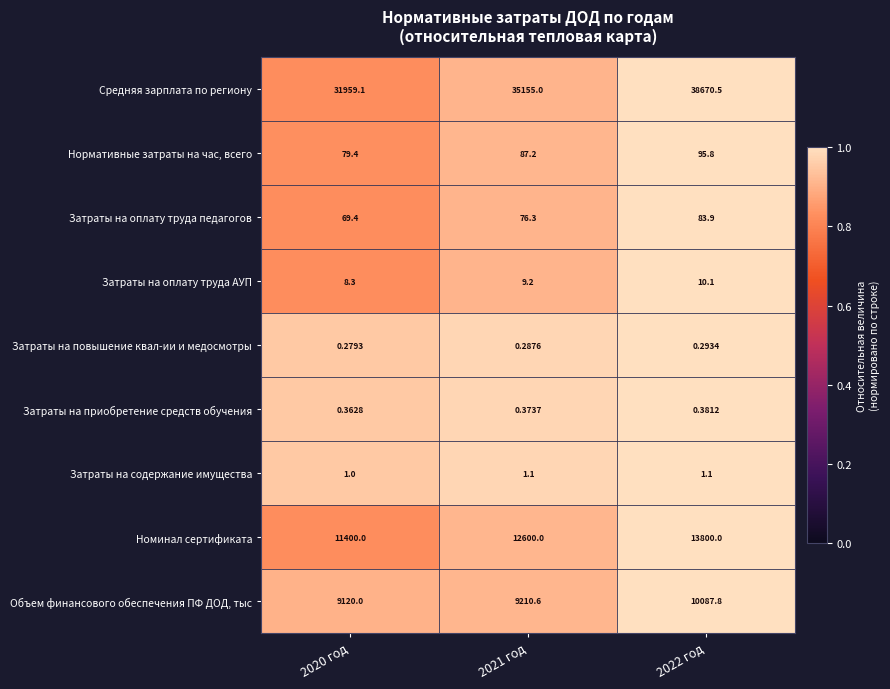

Which series changed the most between 2020 год and 2021 год?

Средняя зарплата по региону